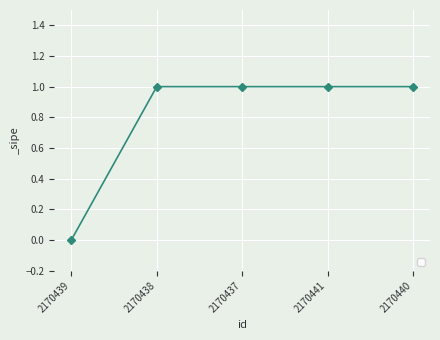

What is the value of the 2nd point from the left?

1